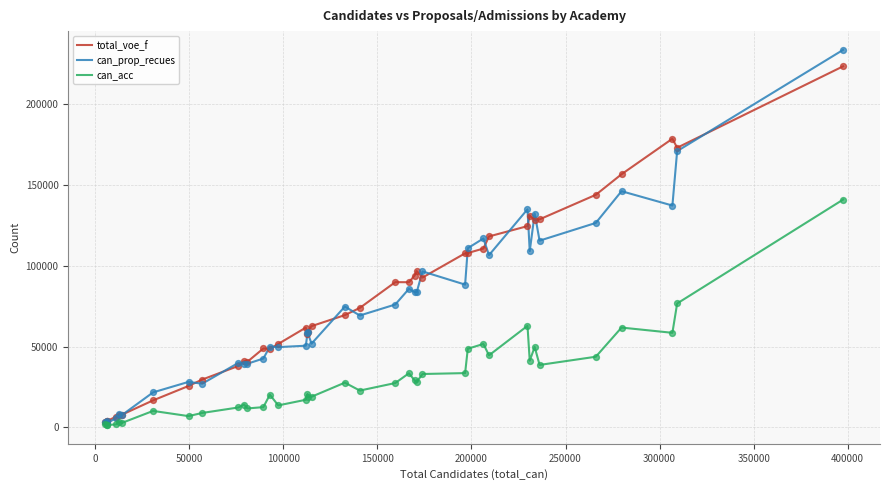

At how many categories does at least one series exceed 70520?

20